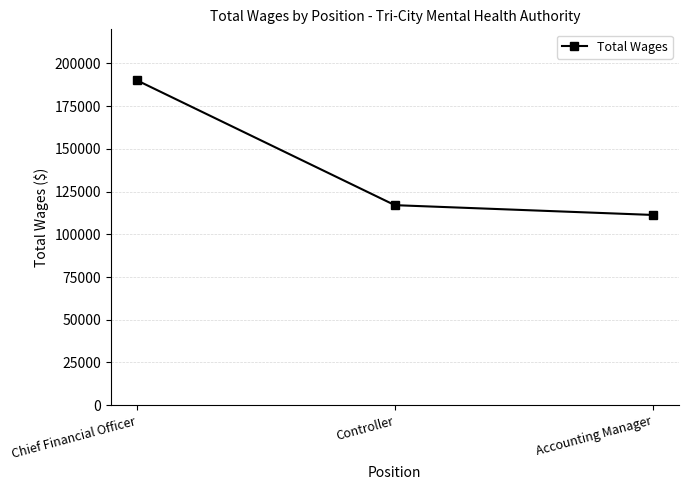

What is the sum of the values at Chief Financial Officer and Controller?

307293